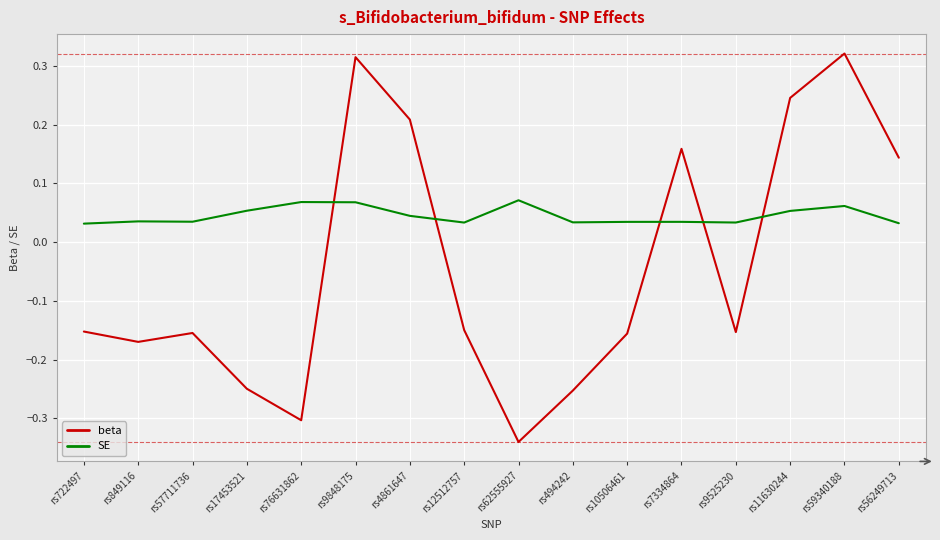

Which category has the lowest value across all series?

rs62555927